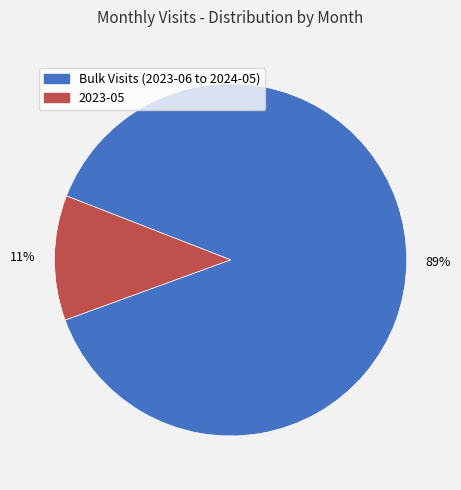

Is there a majority slice in this chart?

Yes